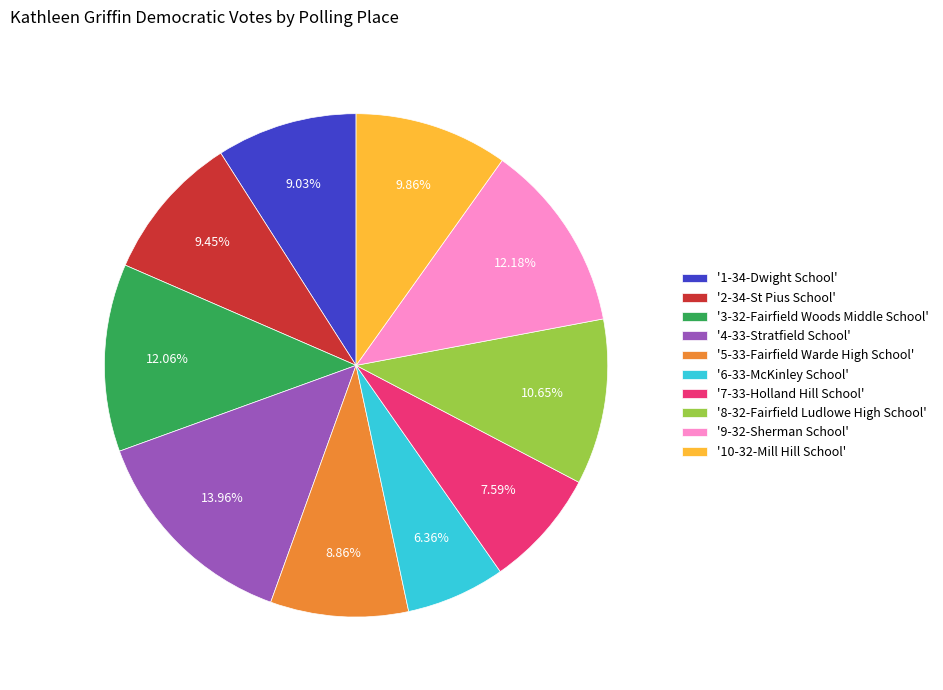

Combined, do '8-32-Fairfield Ludlowe High School' and '1-34-Dwight School' account for over 50%?

No